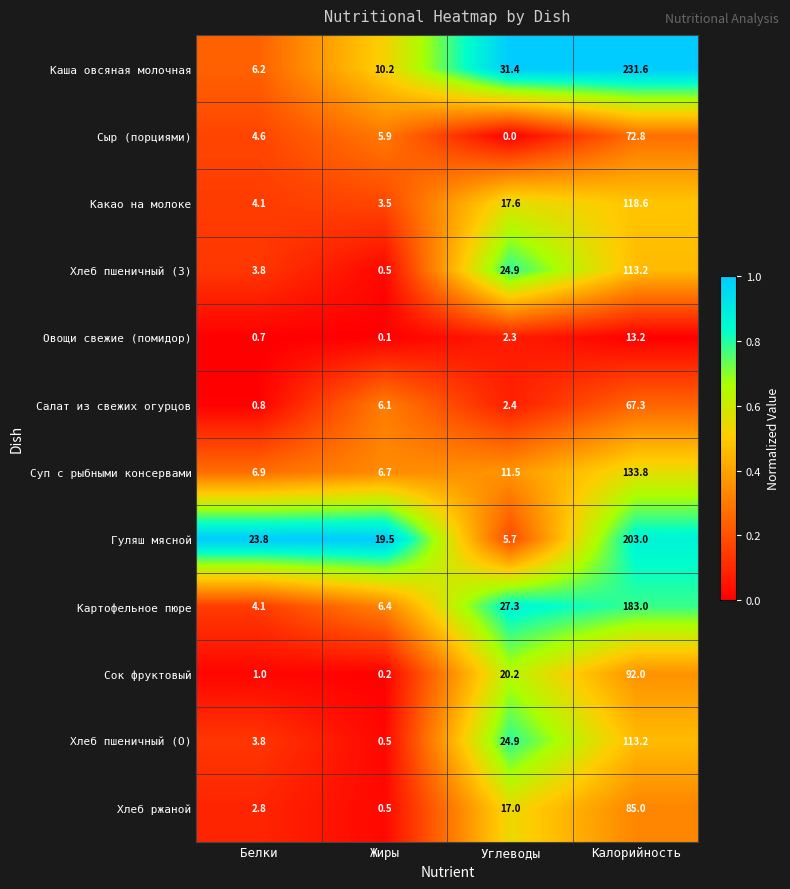

Which series has the widest spread of values?

Каша овсяная молочная